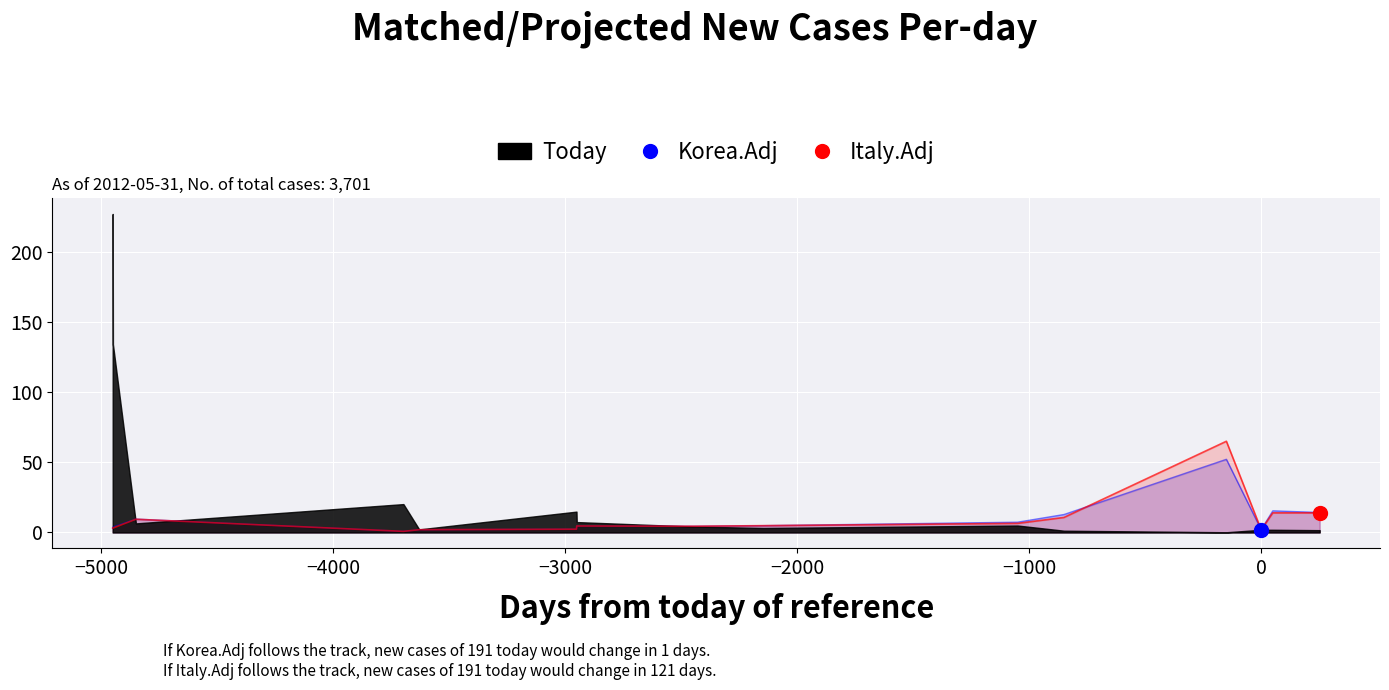

Which series has the largest total across all categories?

Italy.Adj